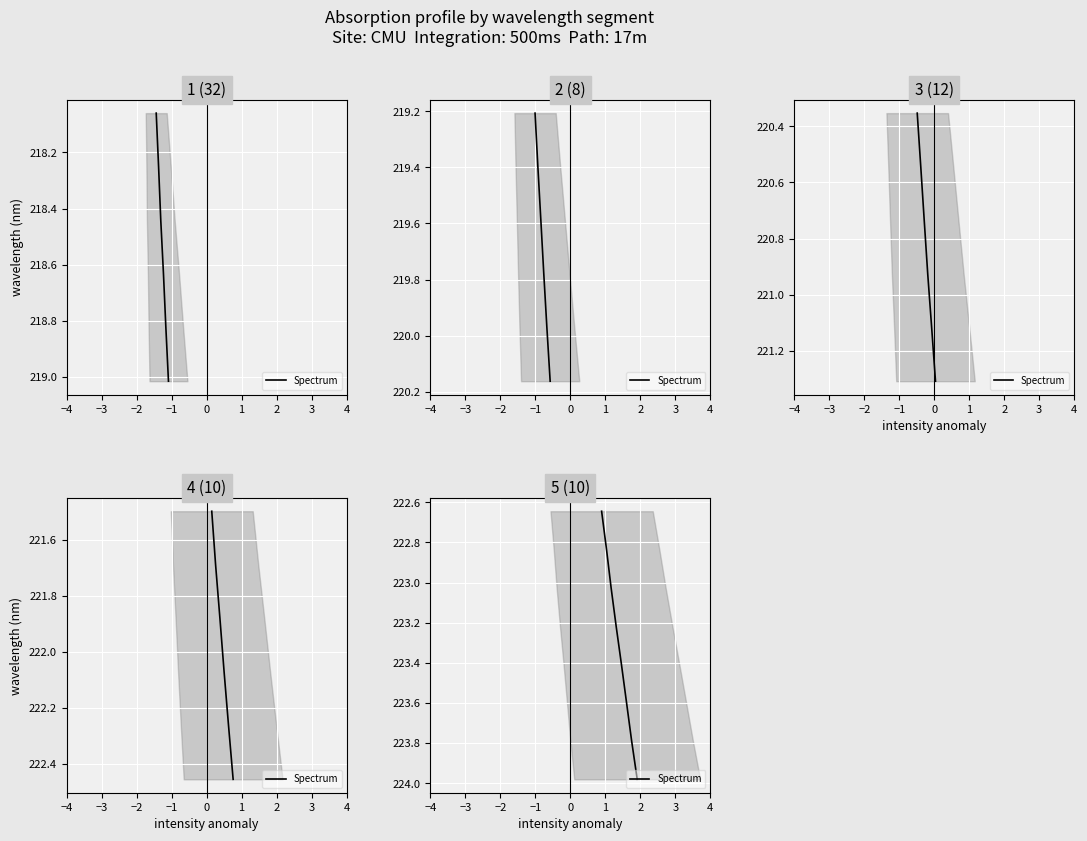

True or false: the data has more than 1 interior local peaks.

False